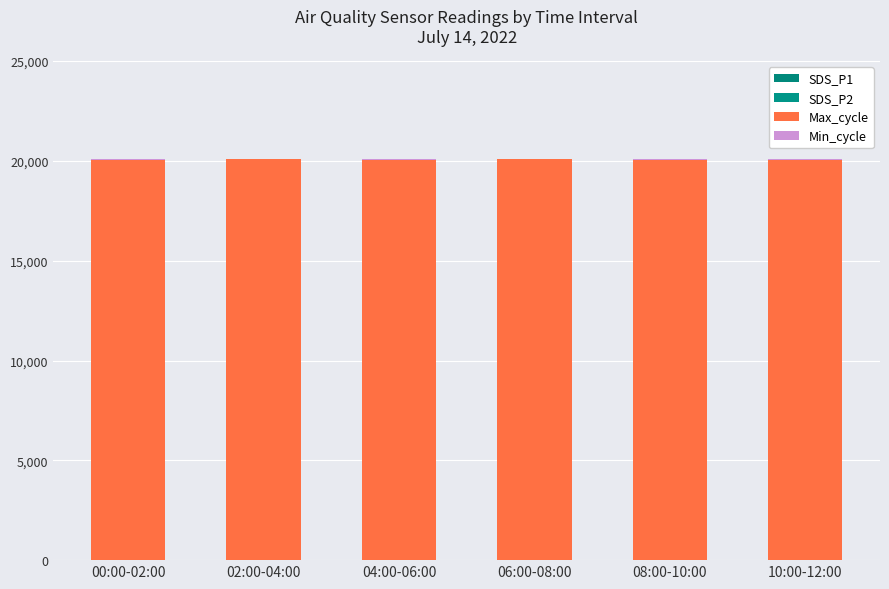

Read the Min_cycle value at 04:00-06:00.

30.0